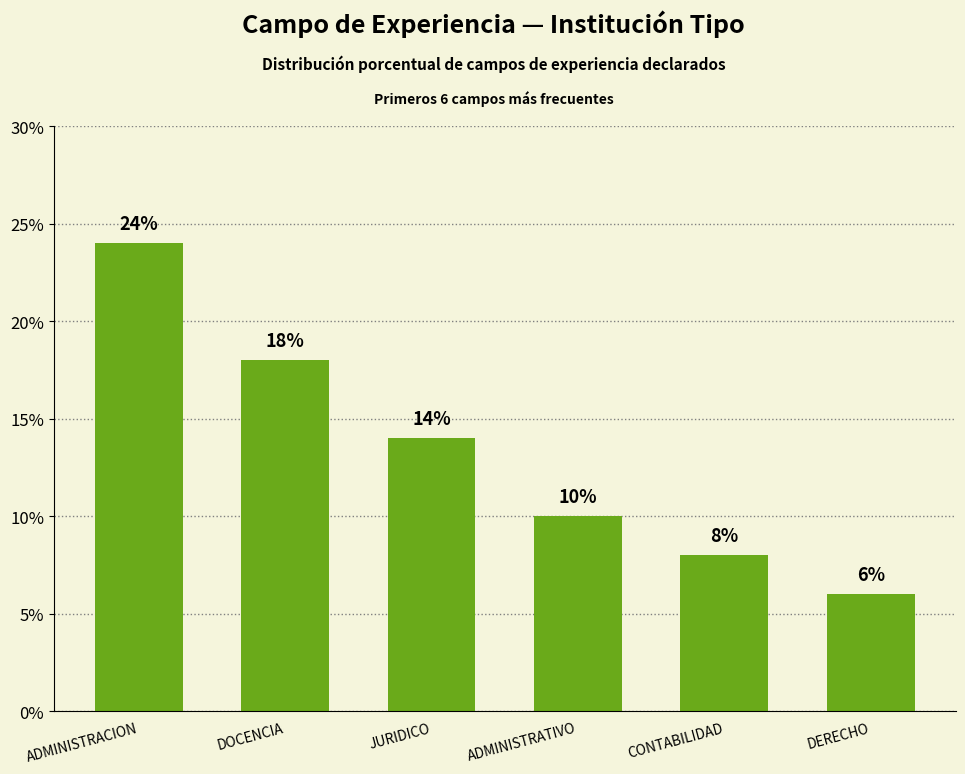

At which label is the value closest to 15?

JURIDICO